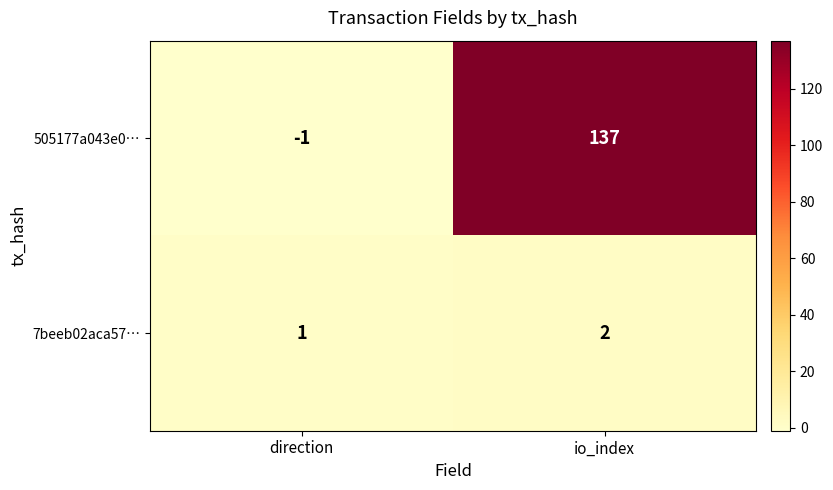

Where is 7beeb02aca57… nearest to the value 1?

direction